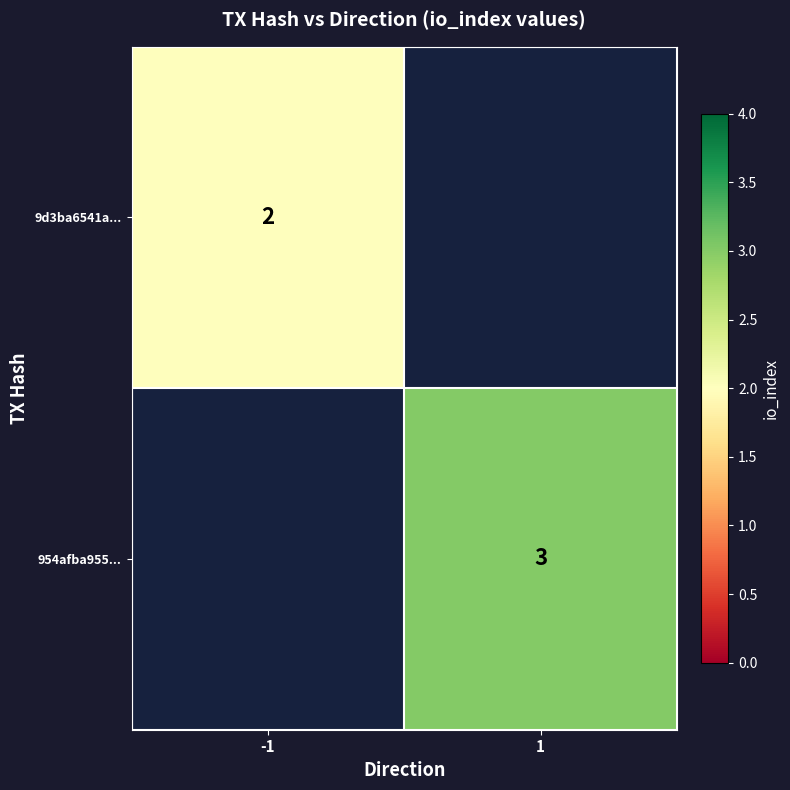

How many data points does each series have?

2